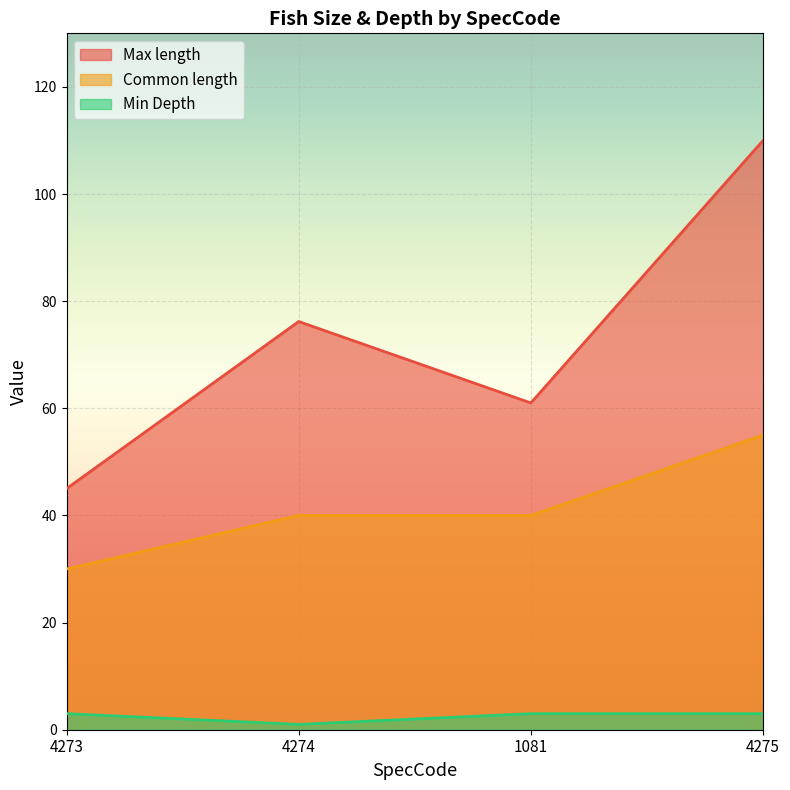

The Max length series shows 76.2 at 4274. True or false?

True